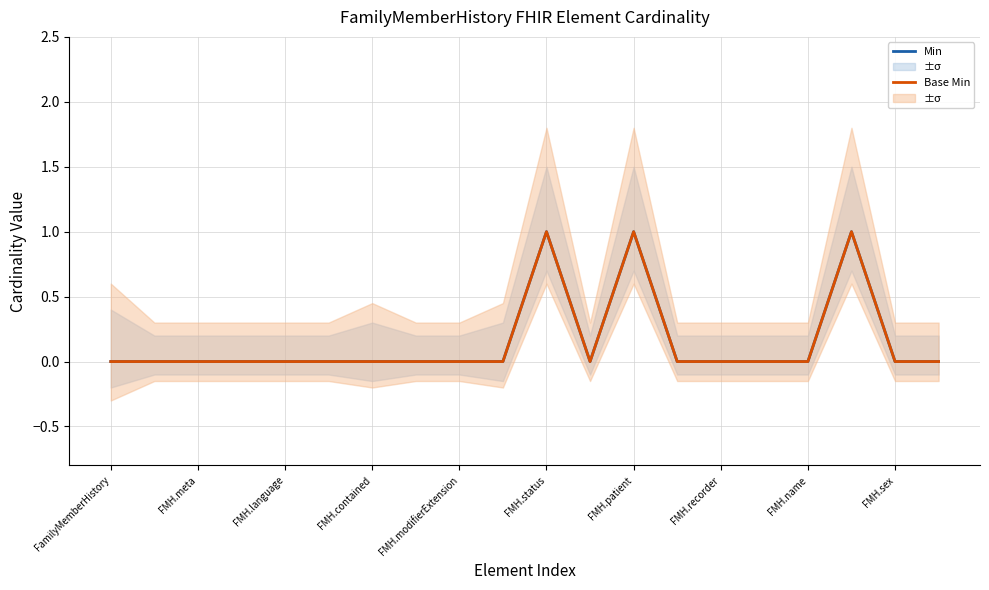

Which has a higher value, FMH.recorder or 16?

FMH.recorder